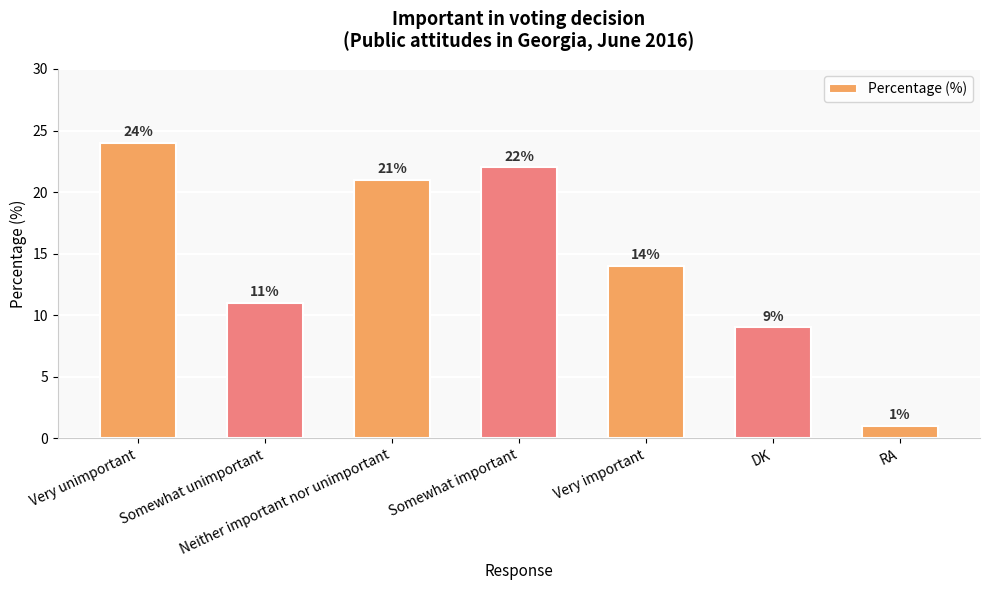

How many series are shown in this chart?

1